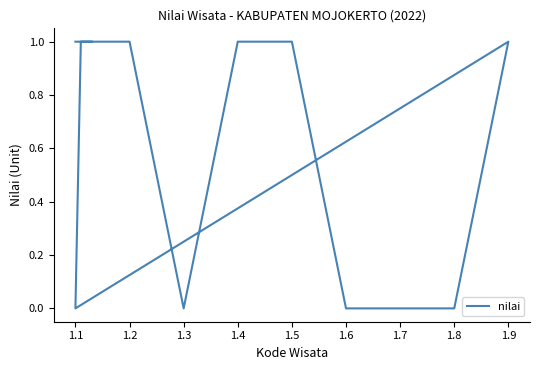

Is it true that the value at 1.5 is 1?

True